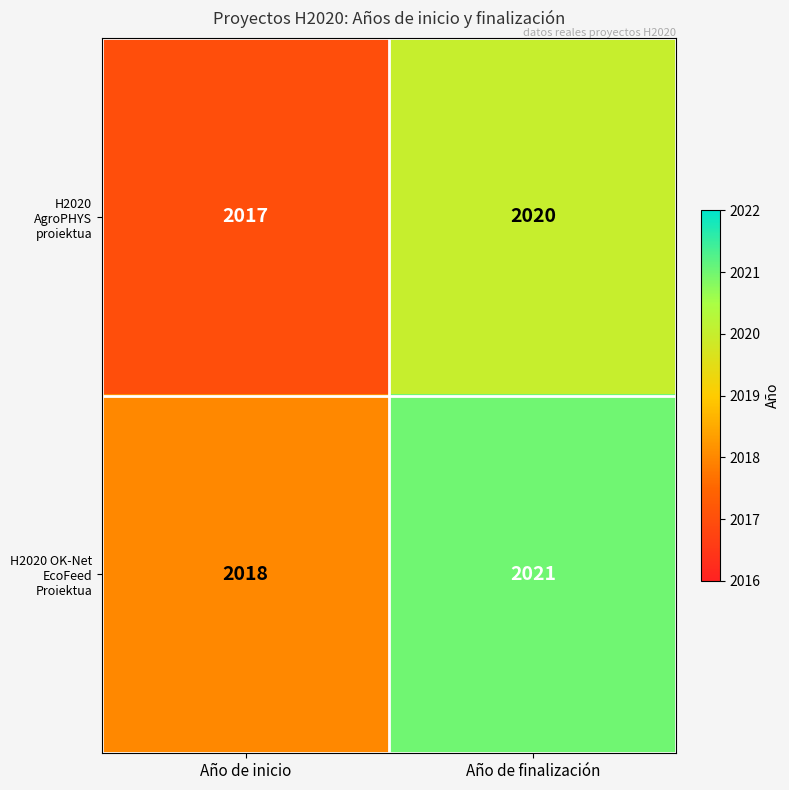

What is the spread (max minus min) of values at Año de finalización?

1